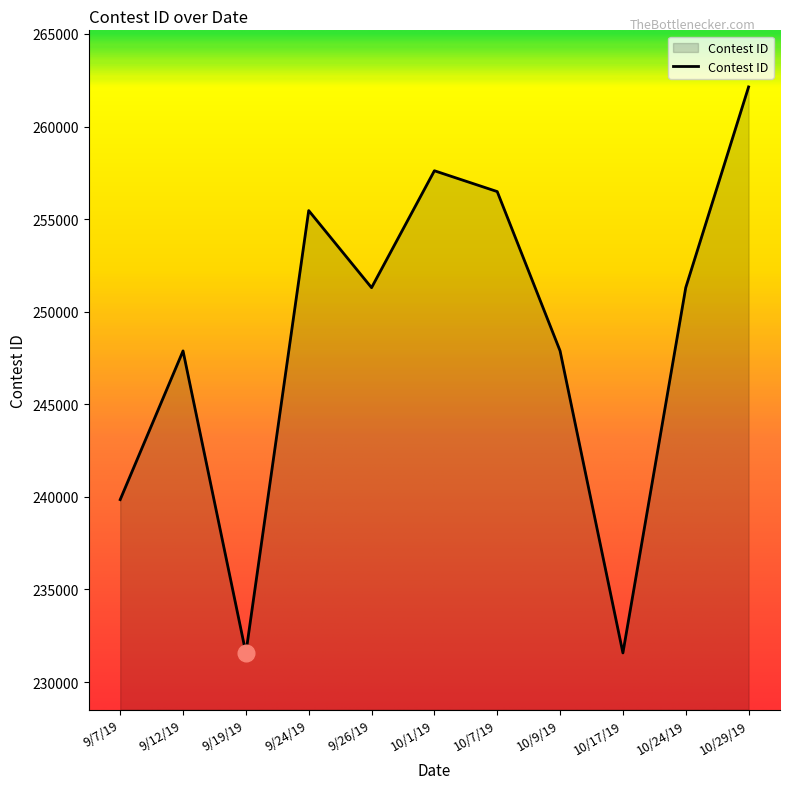

What is the minimum value shown in the chart?

231564